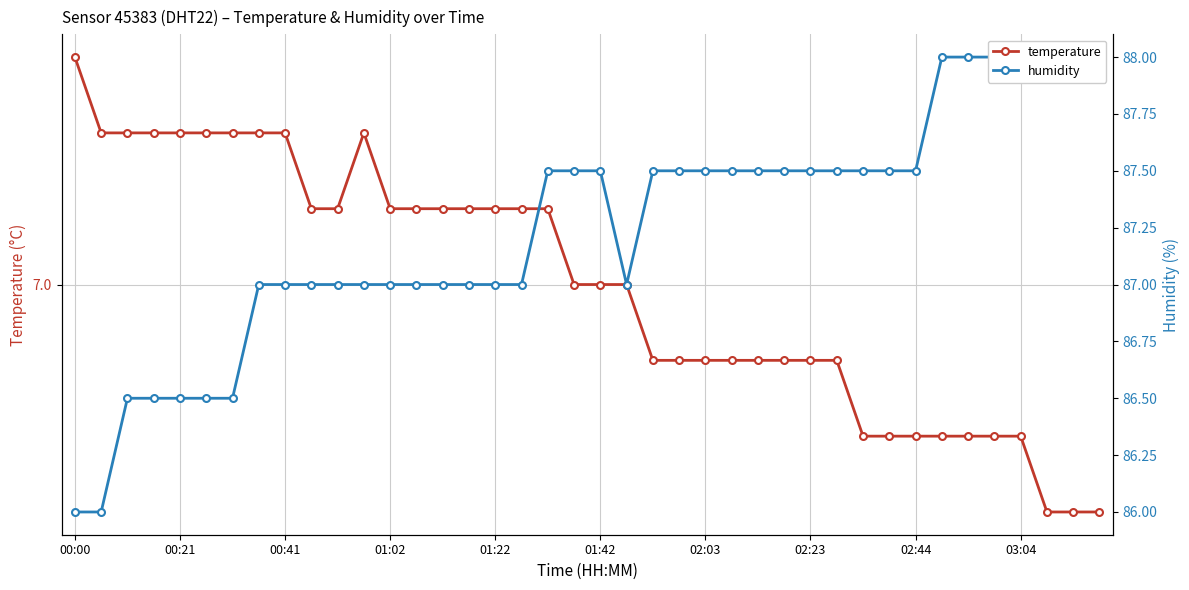

Rank the categories by humidity value from highest to lowest.

33, 34, 35, 36, 37, 38, 39, 18, 19, 20, 22, 23, 24, 25, 26, 27, 28, 29, 30, 31, 32, 02:23, 02:44, 03:04, 10, 11, 12, 13, 14, 15, 16, 17, 21, 00:41, 01:02, 01:22, 01:42, 02:03, 00:00, 00:21